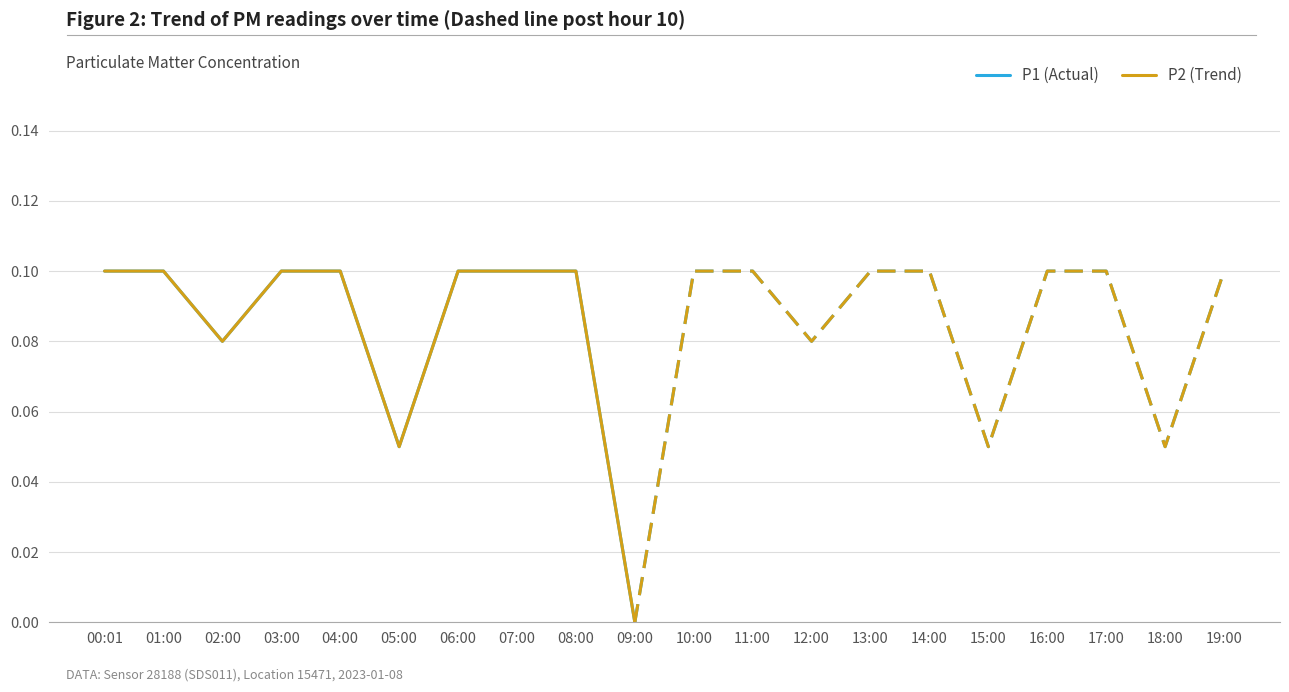

Which series has the largest total across all categories?

P1